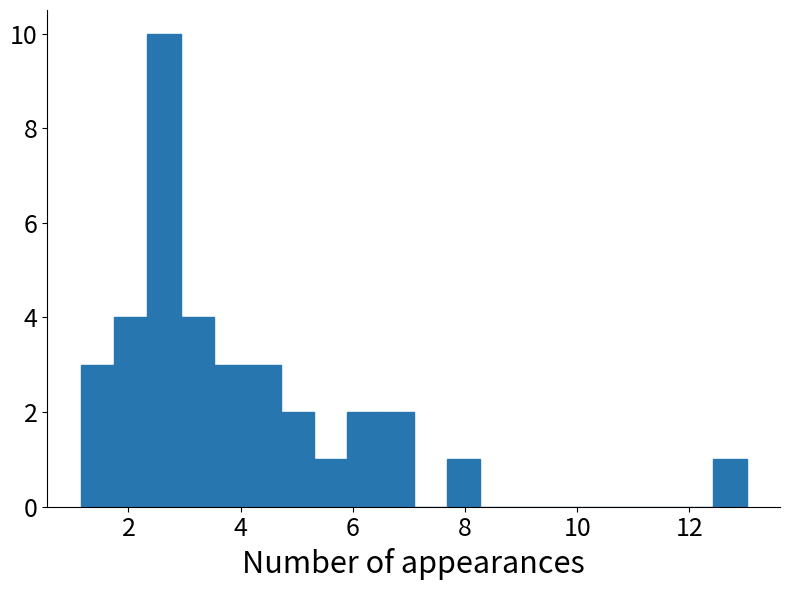

Around what value on the x-axis is the tallest bar? Give the approximate position of its centre, as read against the axis.

2.6